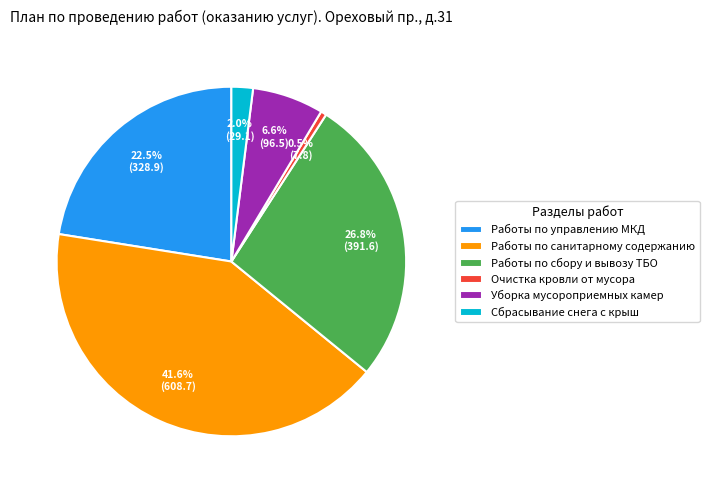

To the nearest percent, what percentage of the pie is Уборка мусороприемных камер?

7%